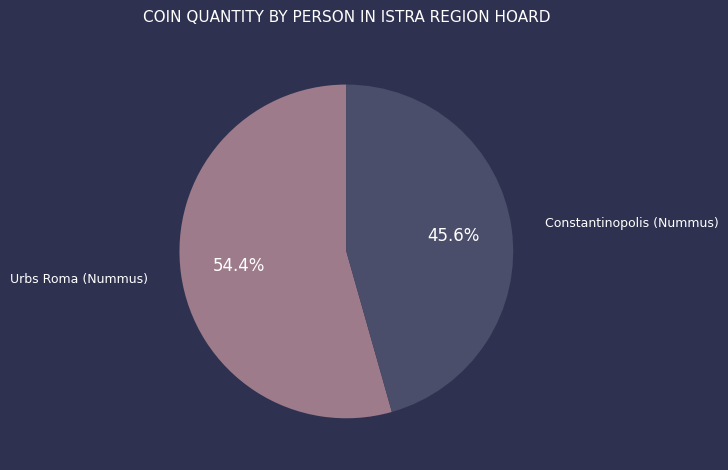

Which category has the biggest portion of the pie?

Urbs Roma (Nummus)